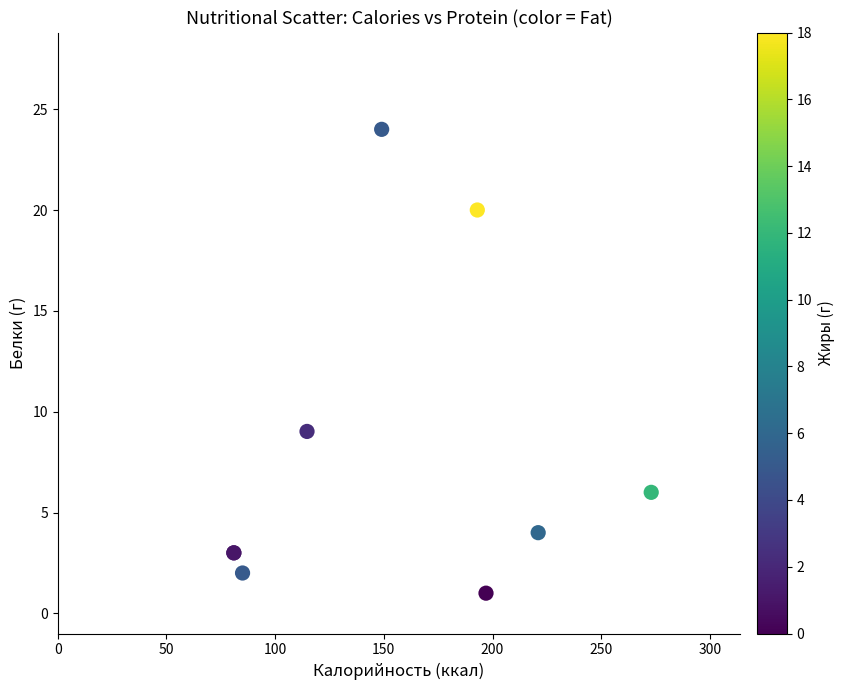

What Y value in the scatter plot is closest to 12?

9.0